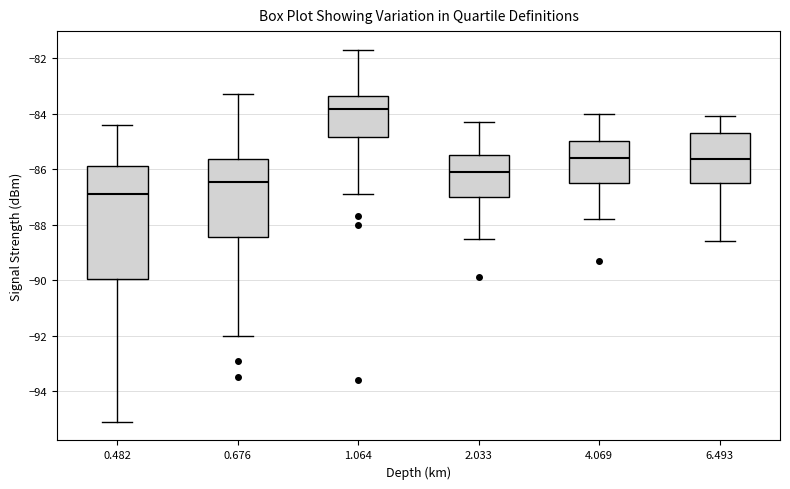

Comparing the boxes themselves (not the whiskers), which one is the tallest?

0.482